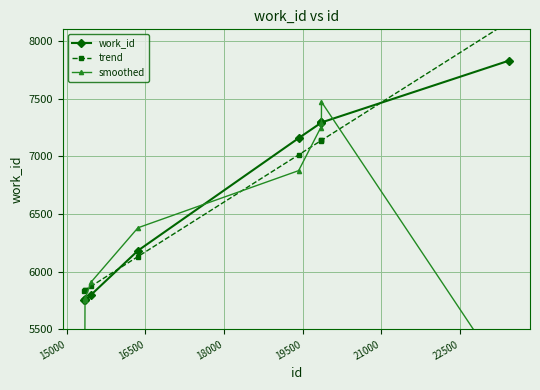

Reading left to right, list all the values displayed in this chart.

work_id: 5752.0	5762.0	5752.0	5801.0	6182.0	7157.0	7287.0	7293.0	7293.0	7828.0
trend: 5835.2	5840.1	5840.9	5874.6	6130.5	7012.3	7132.8	7137.4	7137.7	8165.6
smoothed: 3838.0	5755.3	5771.7	5911.7	6380.0	6875.3	7245.7	7291.0	7471.3	5040.3